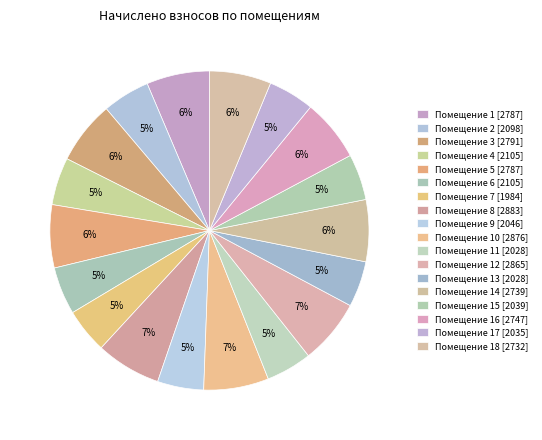

To the nearest percent, what is the difference between the largest and smallest slice percentages?

2%